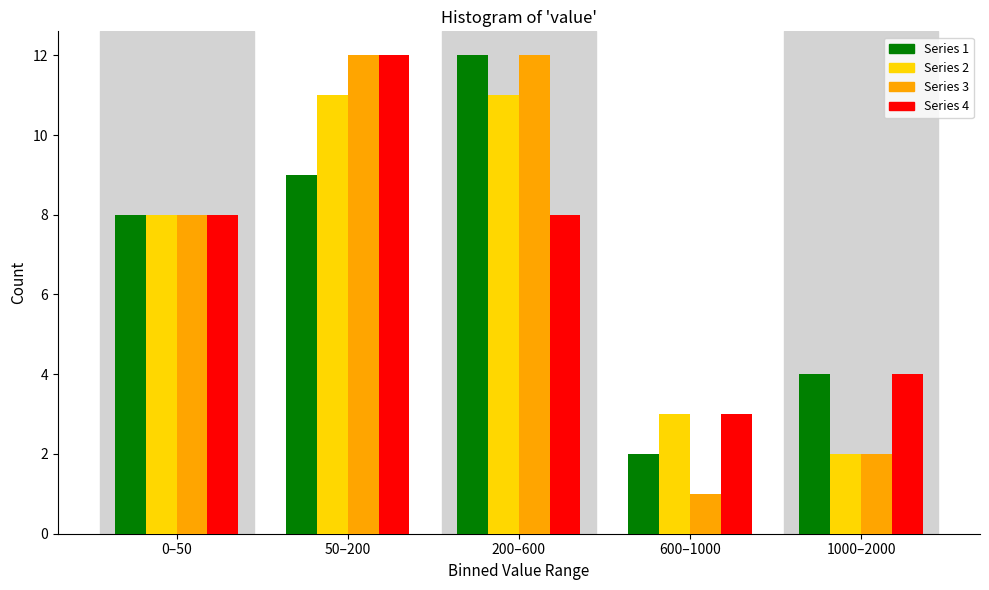

Reading left to right, extract all data points from this chart.

Series 1: 0–50=8	50–200=9	200–600=12	600–1000=2	1000–2000=4
Series 2: 0–50=8	50–200=11	200–600=11	600–1000=3	1000–2000=2
Series 3: 0–50=8	50–200=12	200–600=12	600–1000=1	1000–2000=2
Series 4: 0–50=8	50–200=12	200–600=8	600–1000=3	1000–2000=4